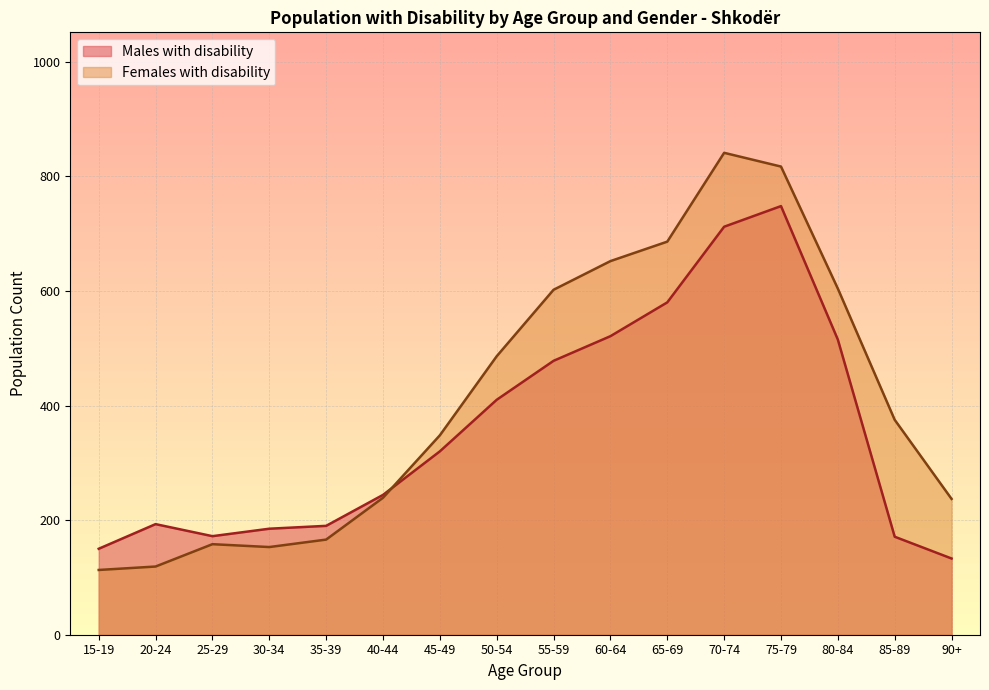

At which label does Males with disability reach its peak?

75-79